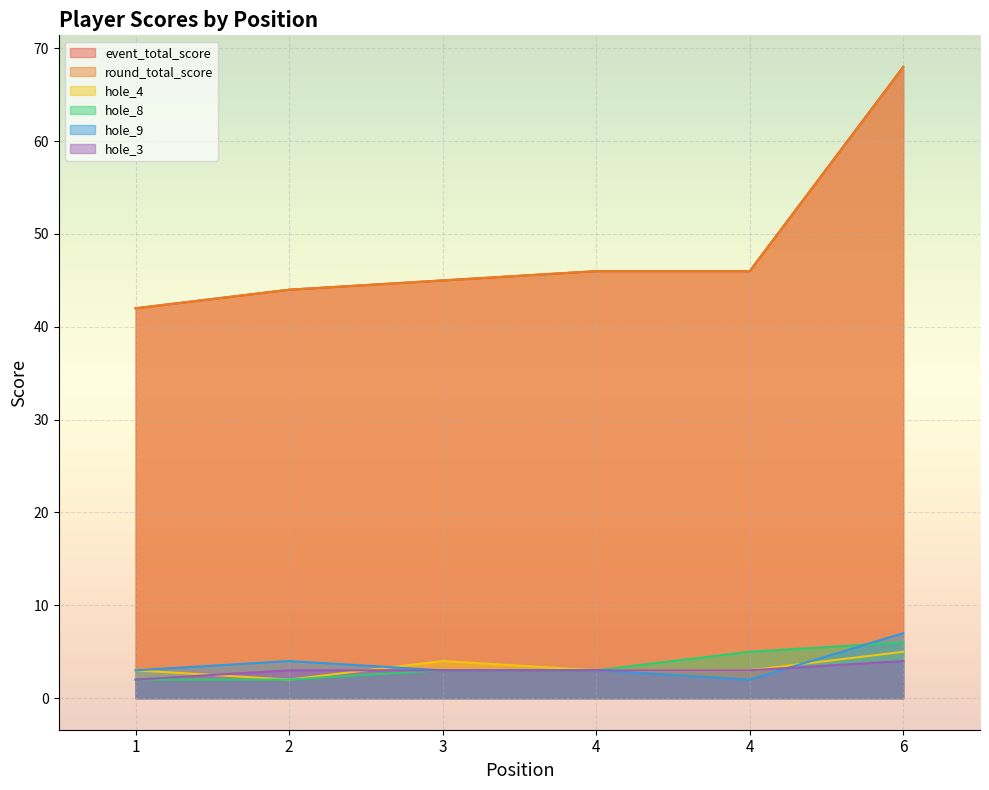

Between 1 and 6, which series saw the biggest shift?

event_total_score